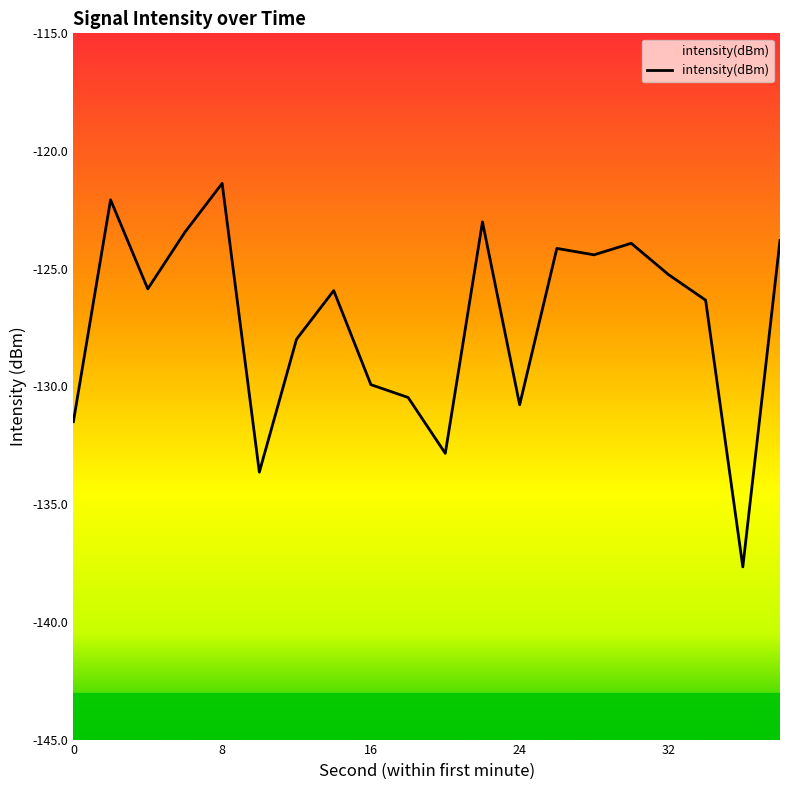

What is the value of the 3rd point from the left?

-125.9